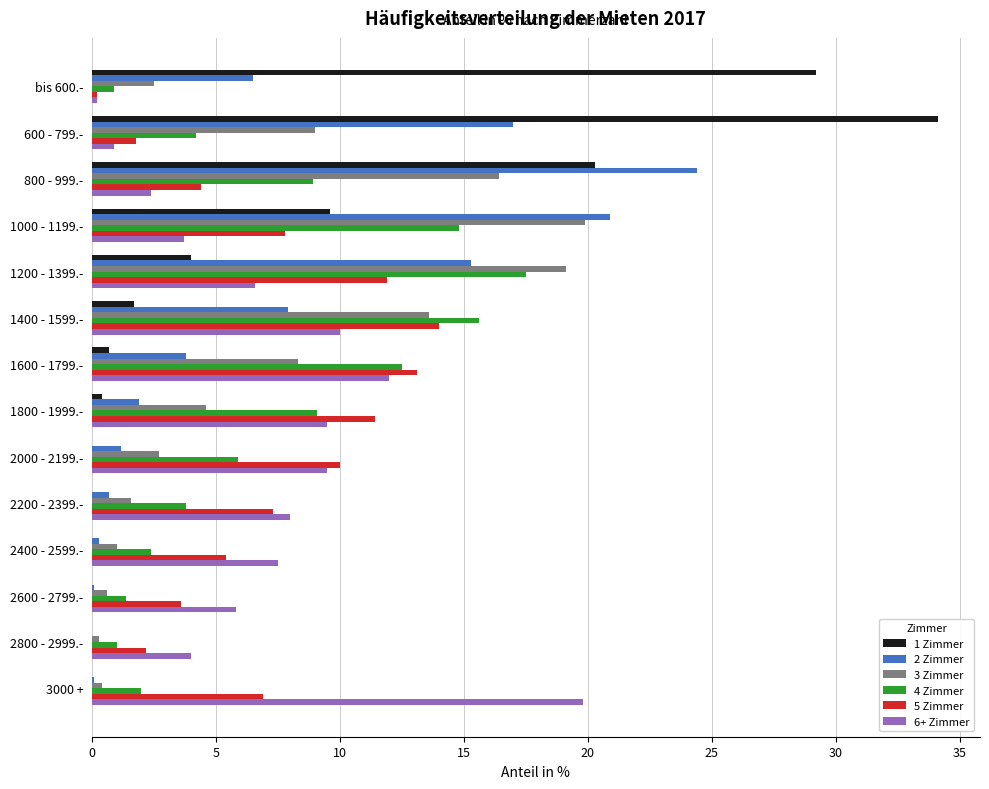

What is the total value across all series at 600 - 799.-?

67.0